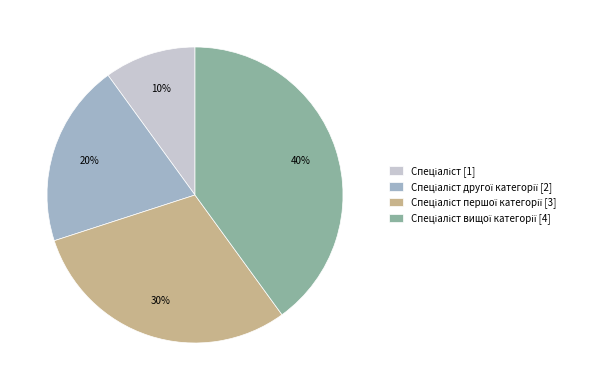

Does any single category account for the majority?

No